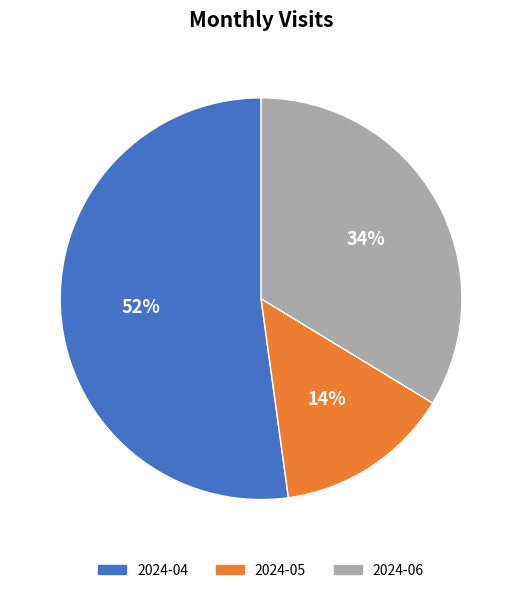

Rank the categories by value from highest to lowest.

2024-04, 2024-06, 2024-05